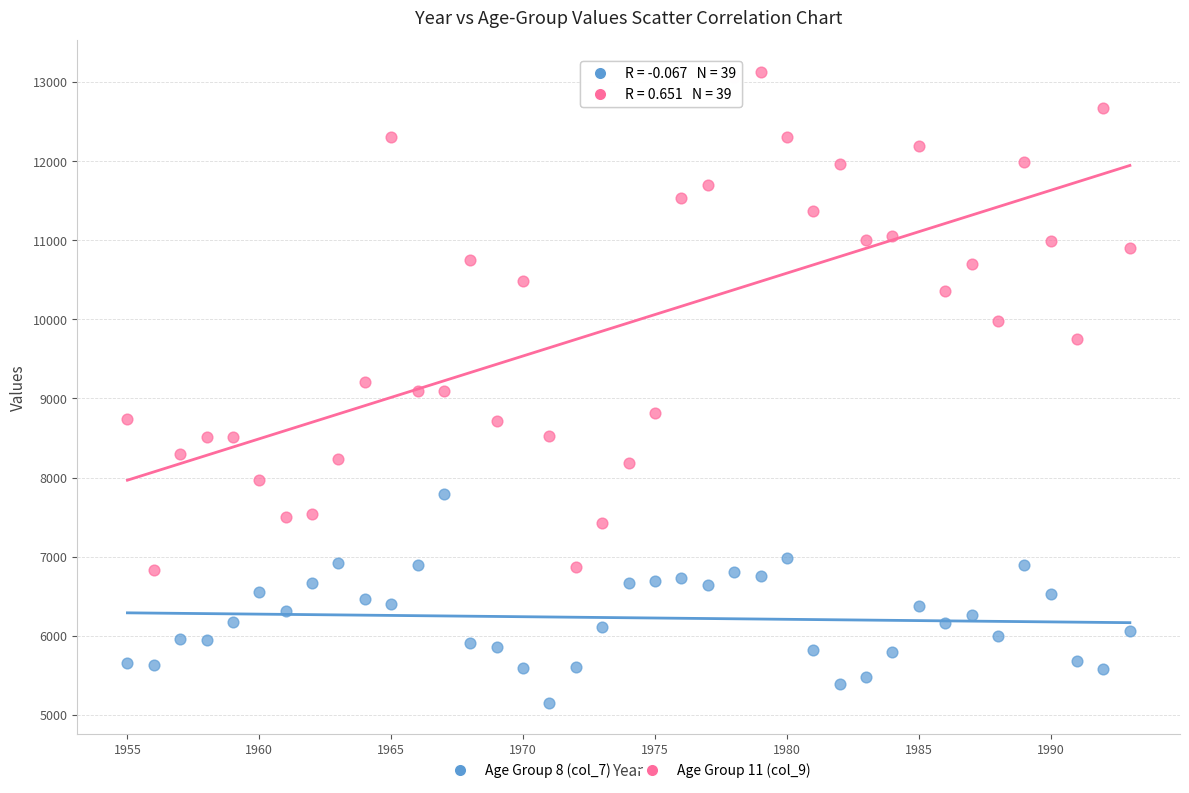

Which series reaches the minimum Y coordinate?

Age Group 8 (col_7)